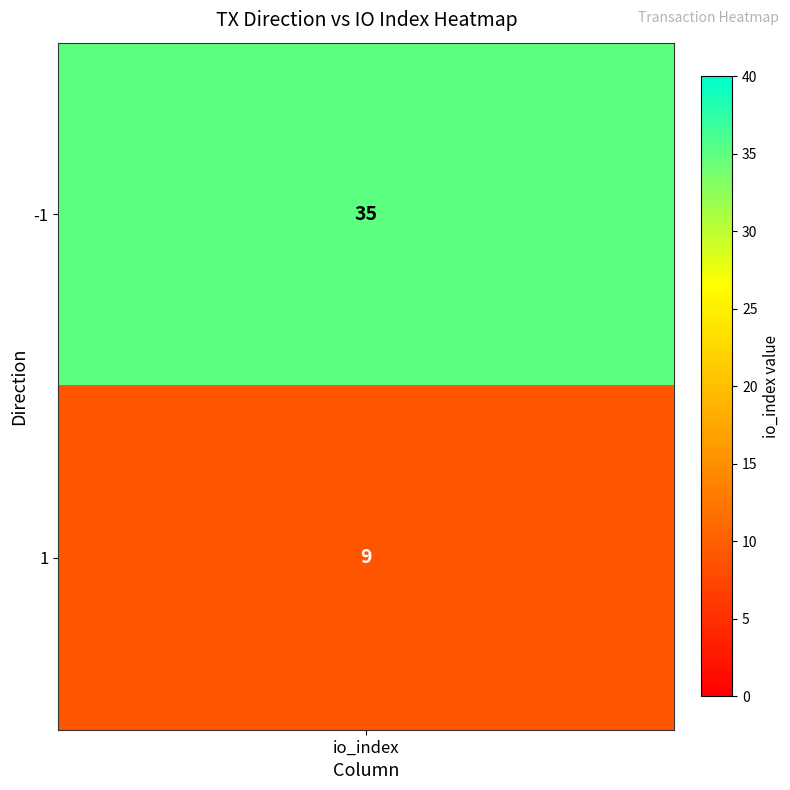

Approximately how many times larger is the value at -1 compared to 1?

3.9